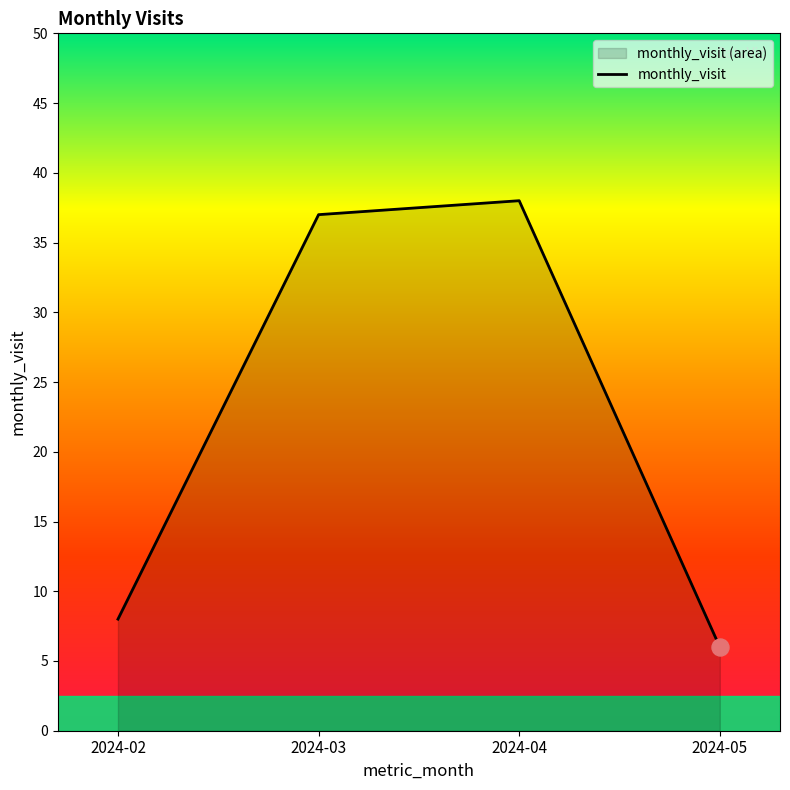

Which has a higher value, 2024-04 or 2024-03?

2024-04